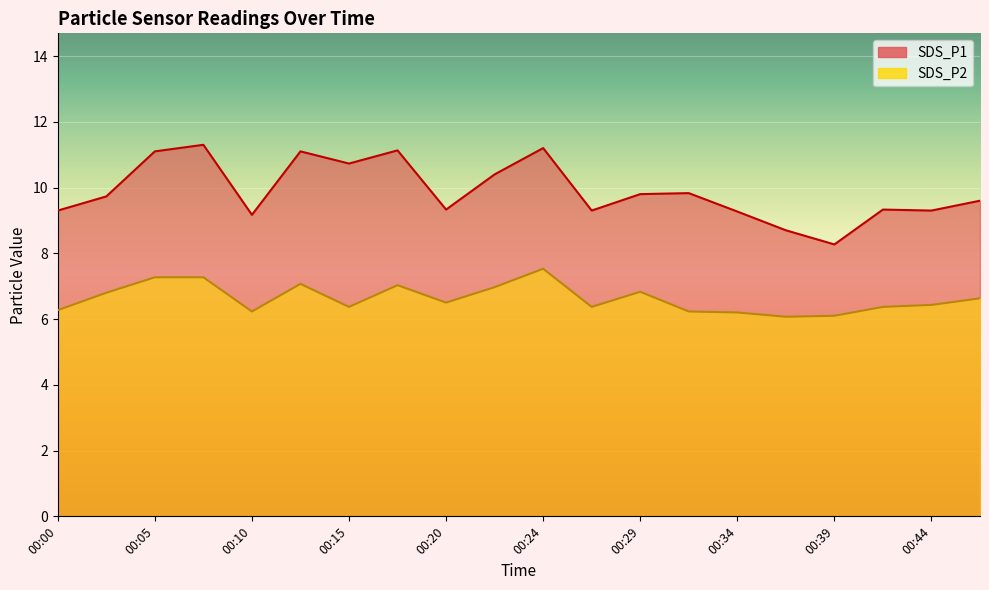

Rank the series at 00:22 from highest to lowest value.

SDS_P1, SDS_P2